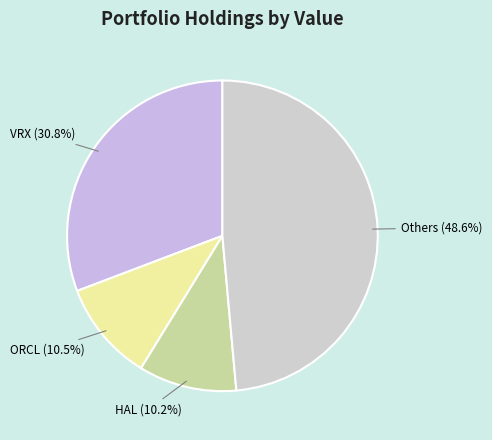

Combined, what portion of the pie is ORCL (10.5%) and Others (48.6%)?

59.0%